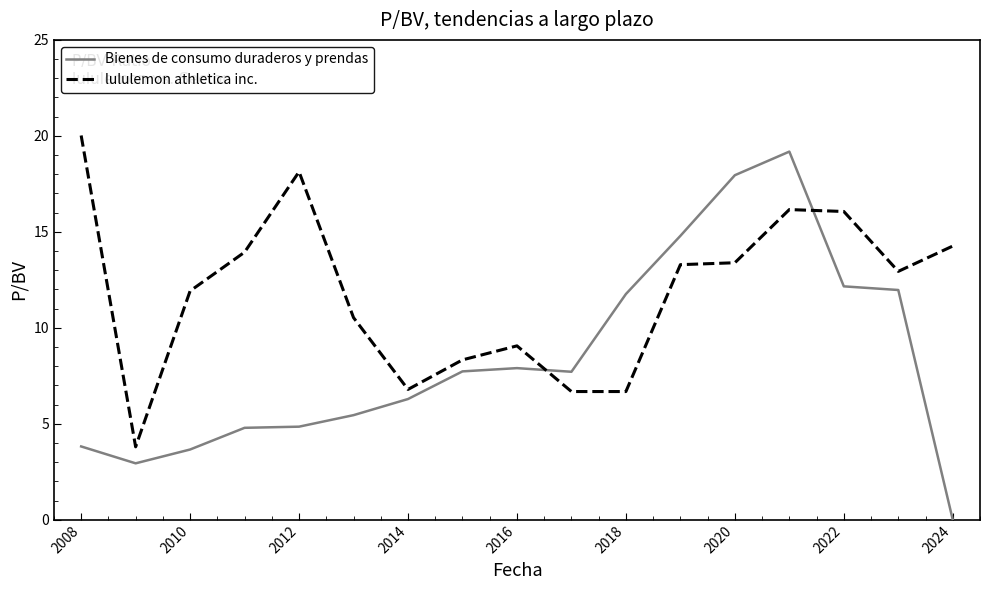

Which series has the widest spread of values?

Bienes de consumo duraderos y prendas